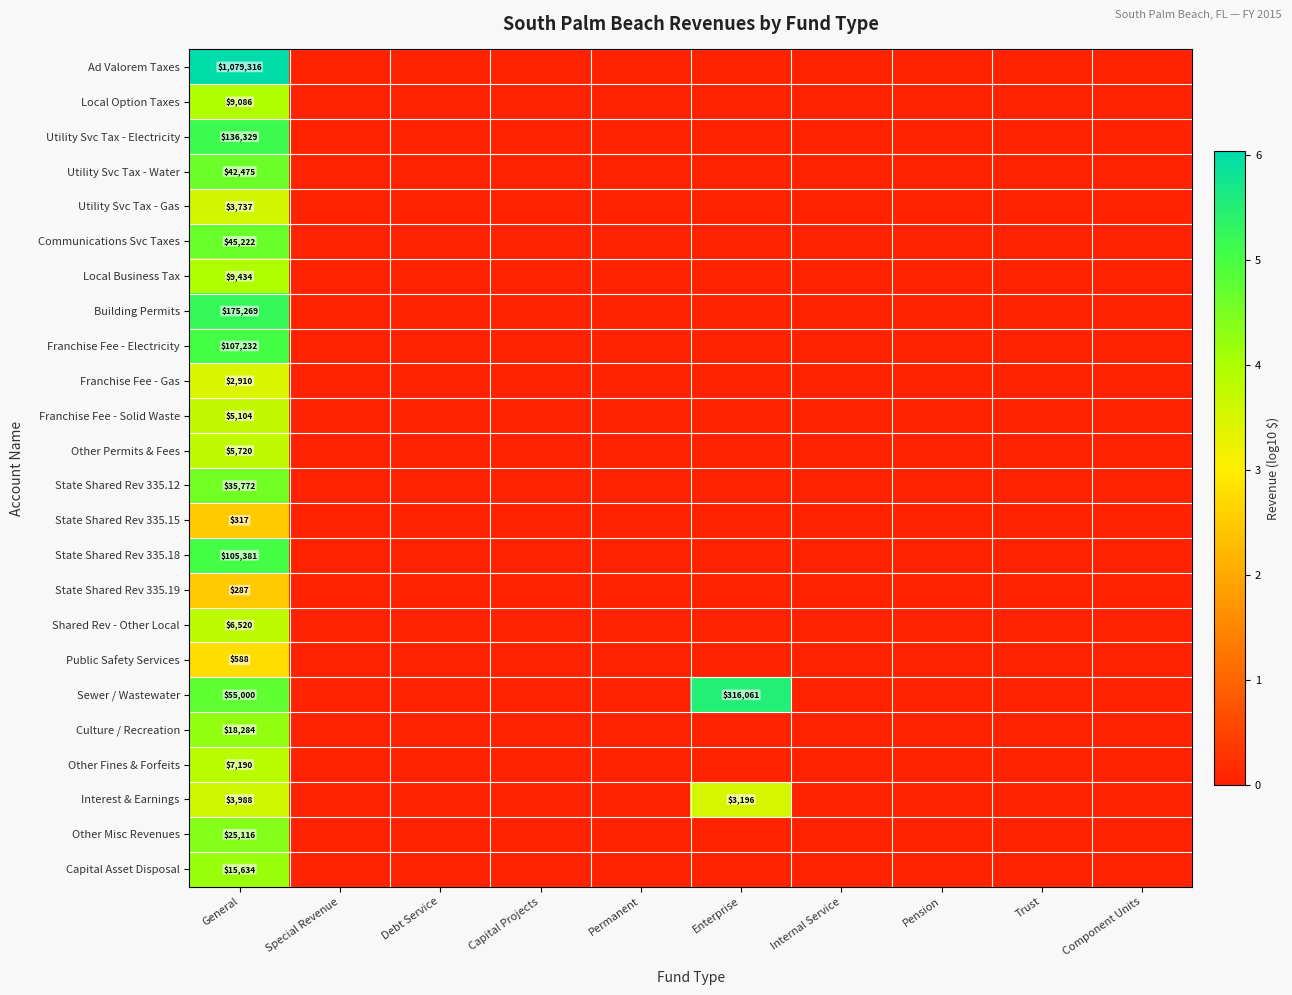

Rank the series by their maximum value, from lowest to highest.

State Shared Rev 335.19, State Shared Rev 335.15, Public Safety Services, Franchise Fee - Gas, Utility Svc Tax - Gas, Interest & Earnings, Franchise Fee - Solid Waste, Other Permits & Fees, Shared Rev - Other Local, Other Fines & Forfeits, Local Option Taxes, Local Business Tax, Capital Asset Disposal, Culture / Recreation, Other Misc Revenues, State Shared Rev 335.12, Utility Svc Tax - Water, Communications Svc Taxes, State Shared Rev 335.18, Franchise Fee - Electricity, Utility Svc Tax - Electricity, Building Permits, Sewer / Wastewater, Ad Valorem Taxes